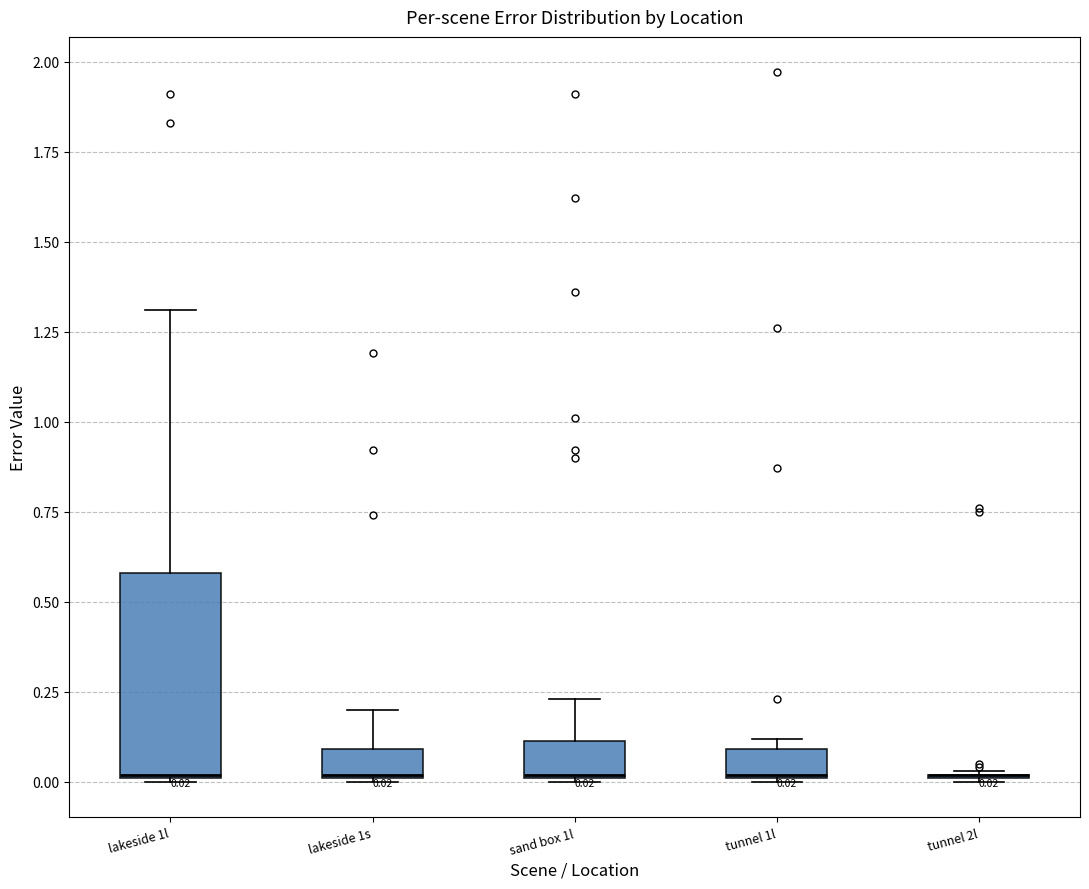

Comparing the boxes themselves (not the whiskers), which one is the tallest?

lakeside 1l